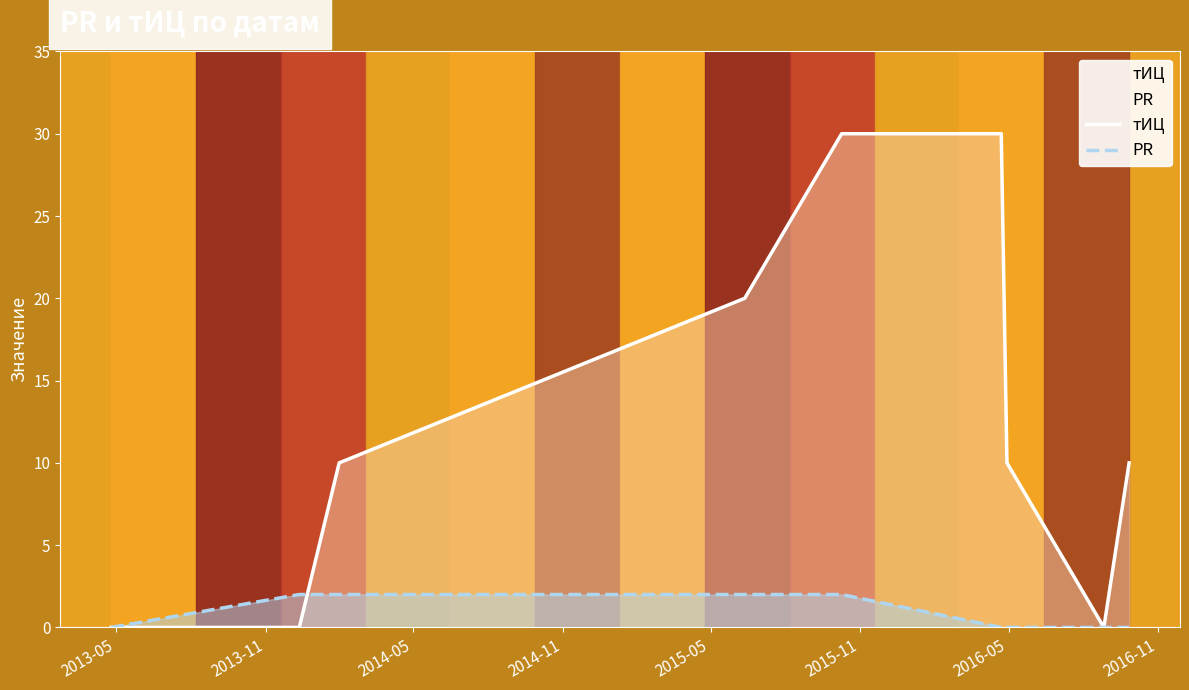

What is the value of the PR point at the 5th from the left?

2